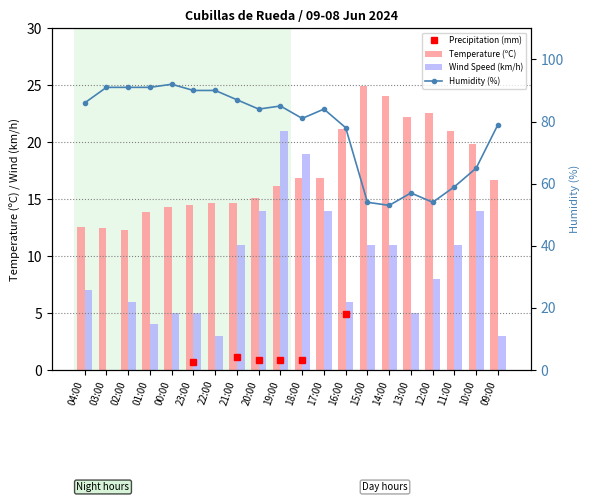

What is the sum of all Temperature (ºC) values?

347.1